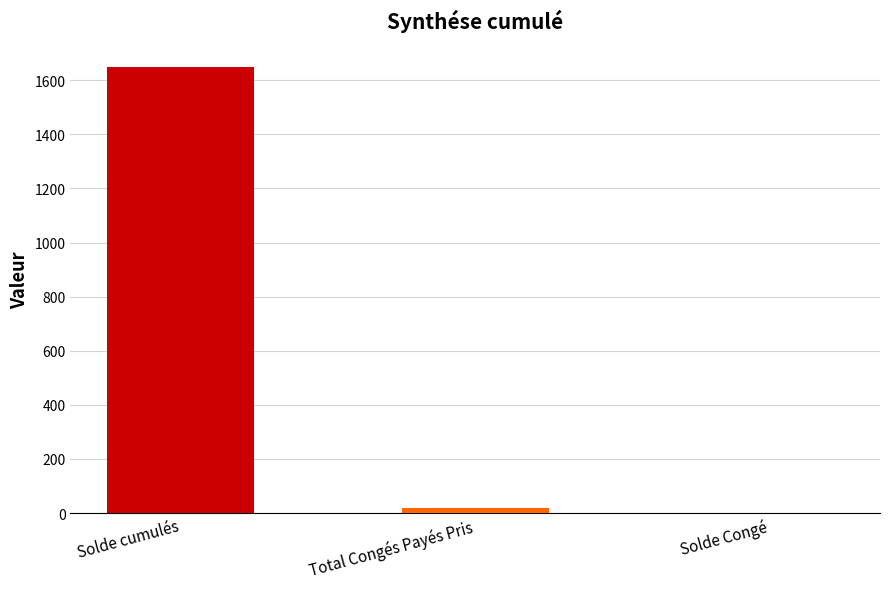

Where is the data nearest to the value 824?

Total Congés Payés Pris